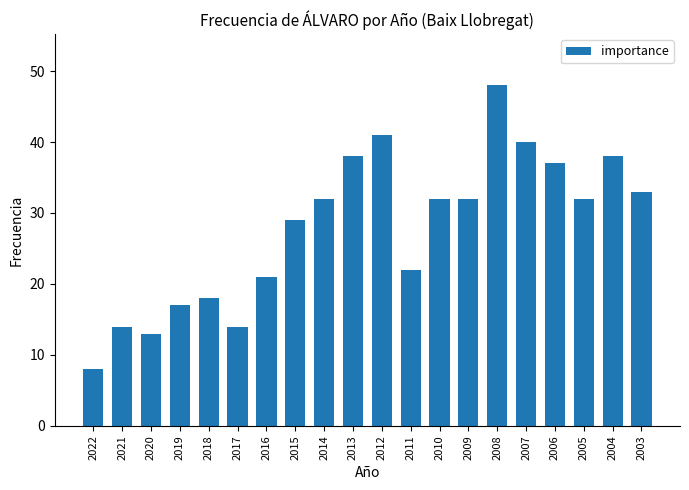

What is the minimum value shown in the chart?

8